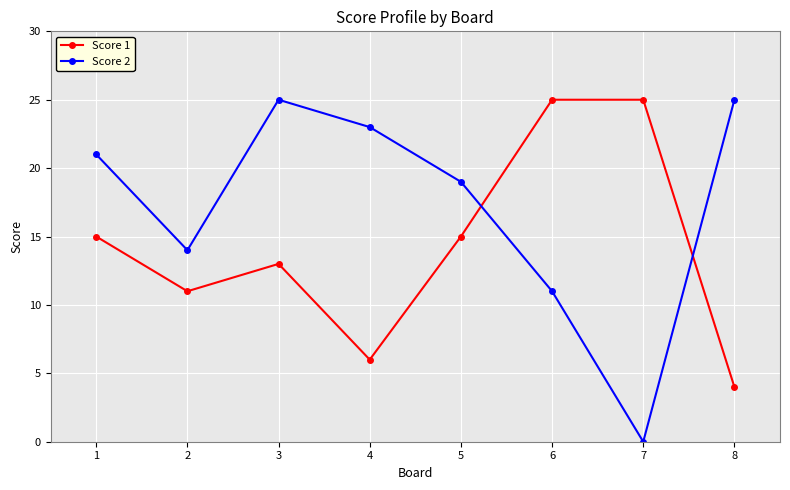

In Score 2, how many points are lower than both neighbors (excluding endpoints)?

2